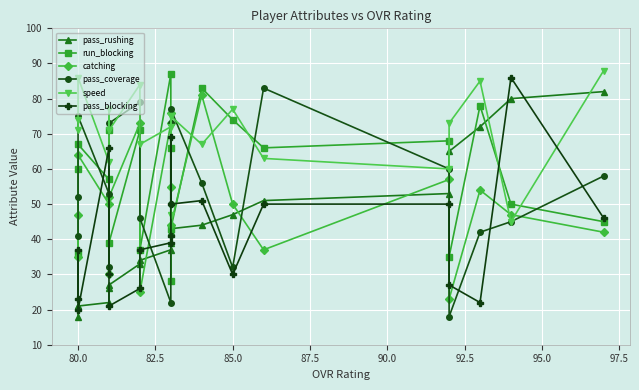

True or false: speed has more than 0 points higher than both neighbors.

True